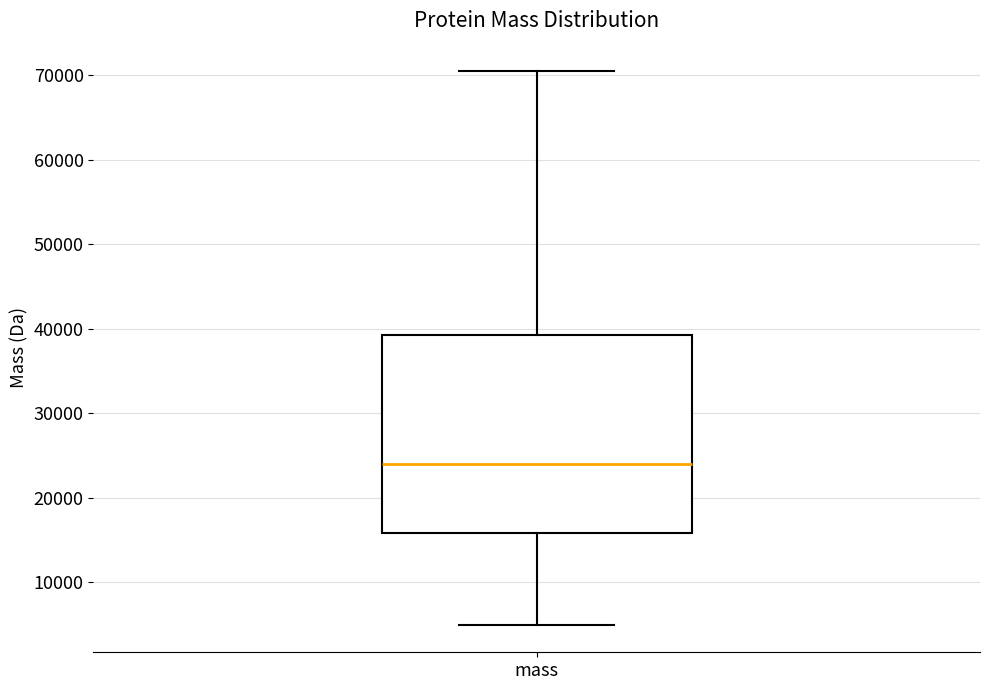

Transcribe this box plot: give where the median line is, the range the box spans, and where the two whiskers end, as read against the y-axis. The values are not printed on the chart, so give them approximately, as read against the axis.

median 24000, box 16000 to 39000, whiskers 5000 to 70000